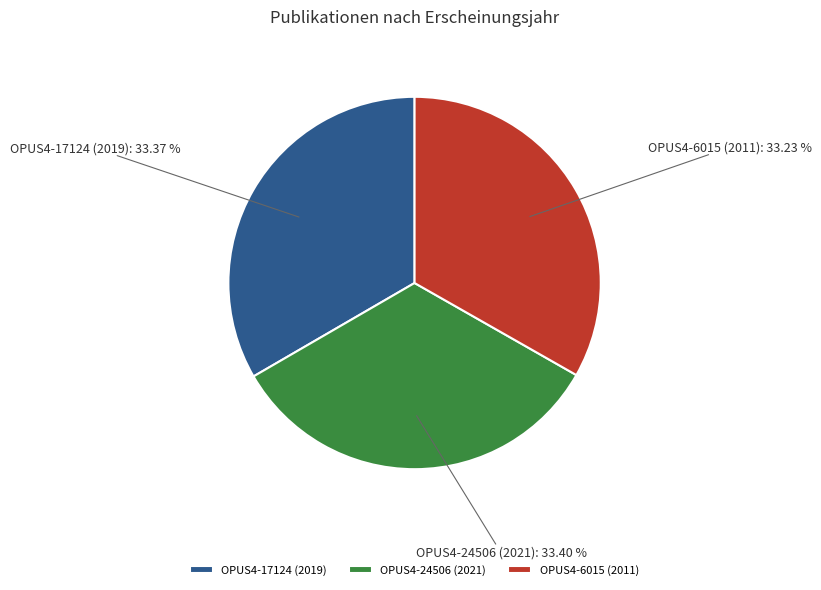

The OPUS4-17124 (2019) slice represents 33% of the pie. True or false?

True